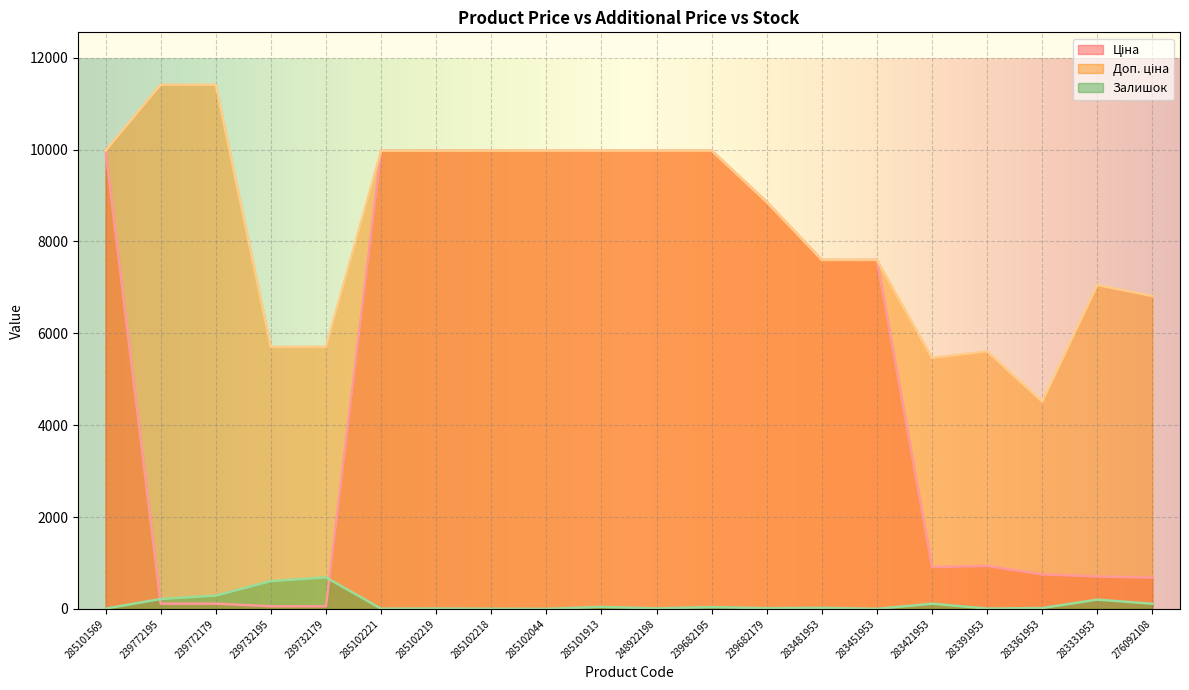

Which has a higher value, 283451953 or 285102221?

285102221